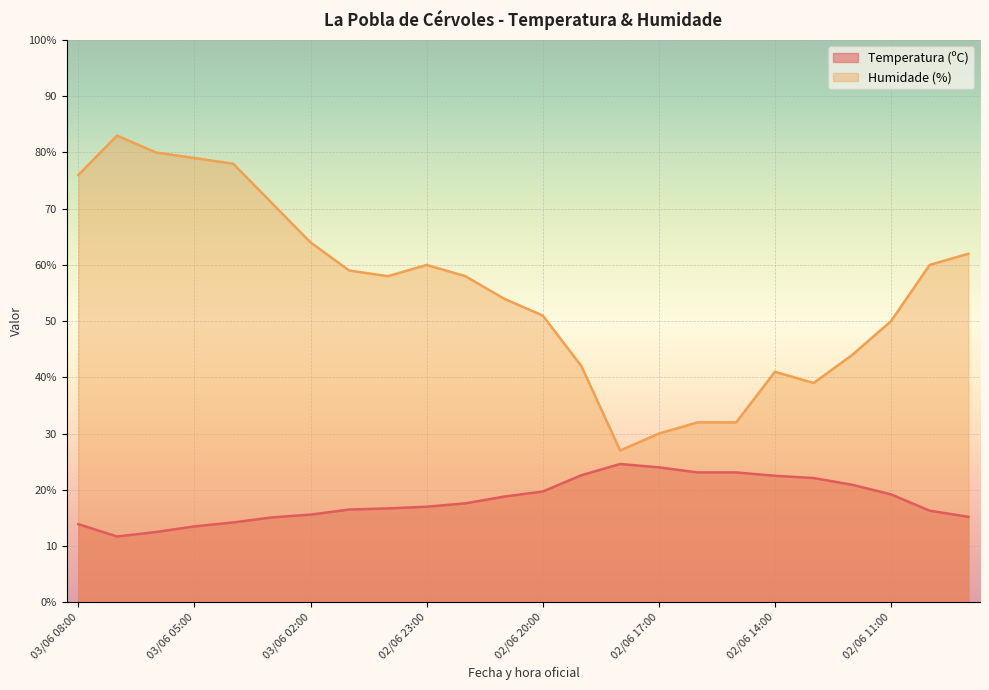

Which category has the lowest value in the Humidade (%) series?

02/06 18:00